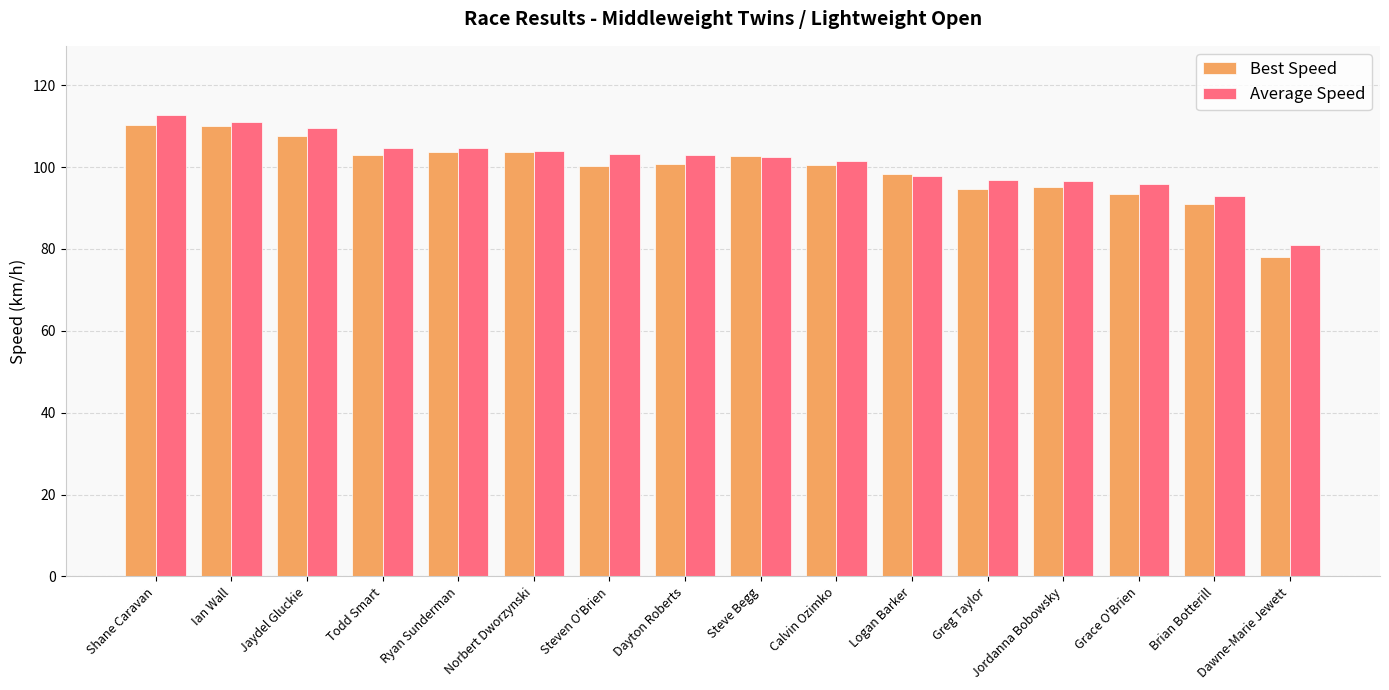

What is the approximate value of Average Speed at Brian Botterill?

93.0